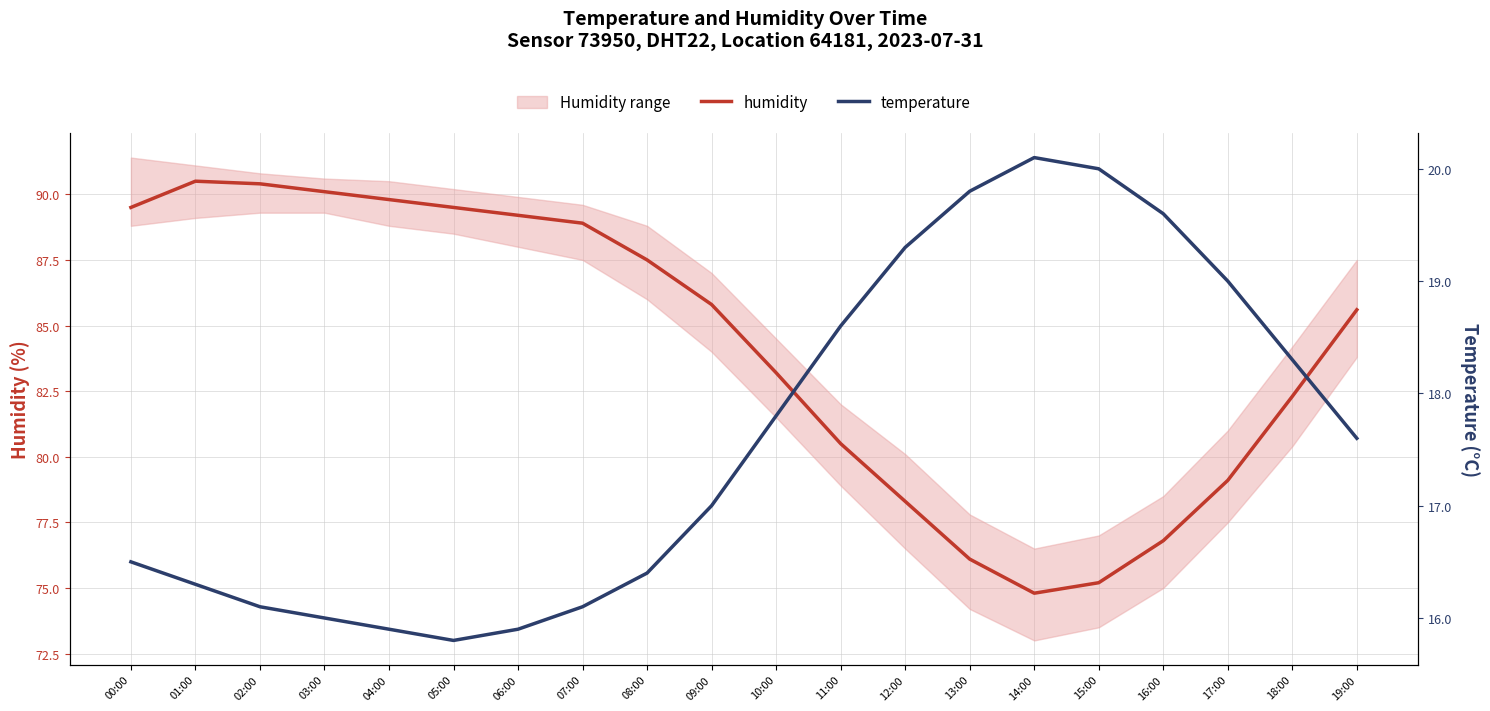

True or false: humidity and temperature intersect in this chart.

False